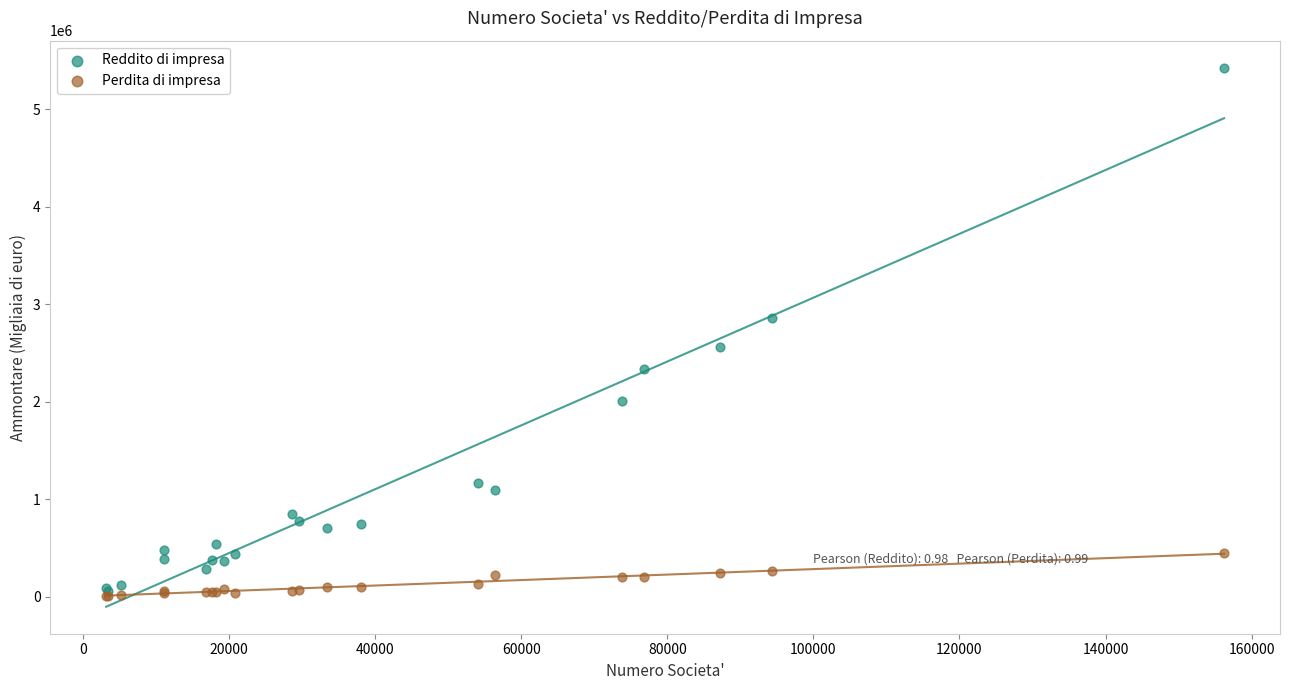

What are all the series names shown in the legend?

Reddito di impresa, Perdita di impresa